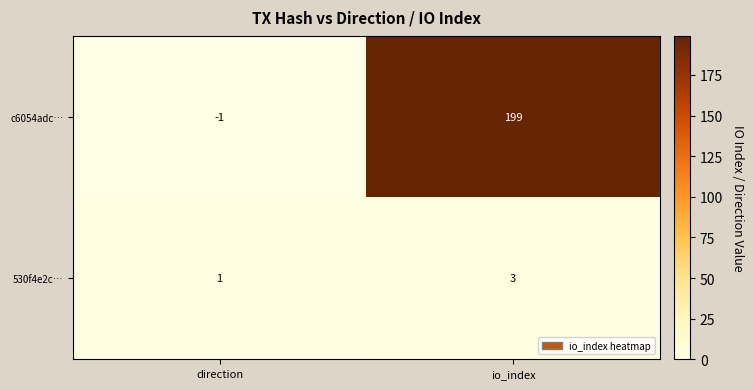

Which series changed the most between direction and io_index?

c6054adc…